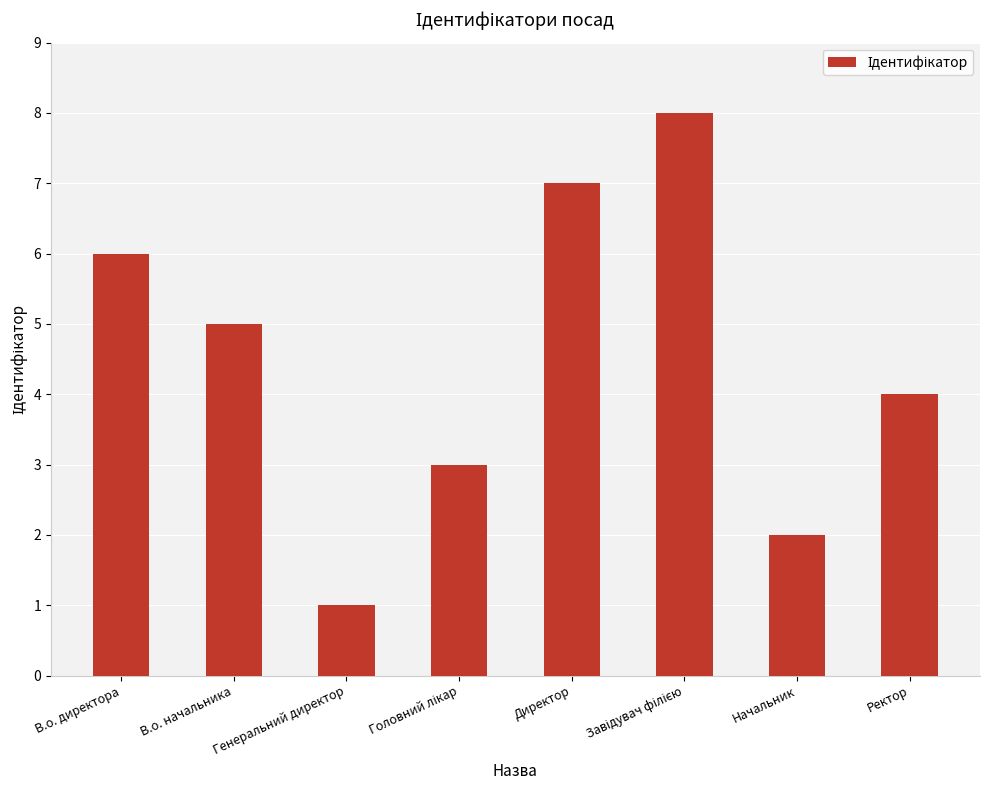

The chart shows a value of 5 at В.о. начальника. True or false?

True